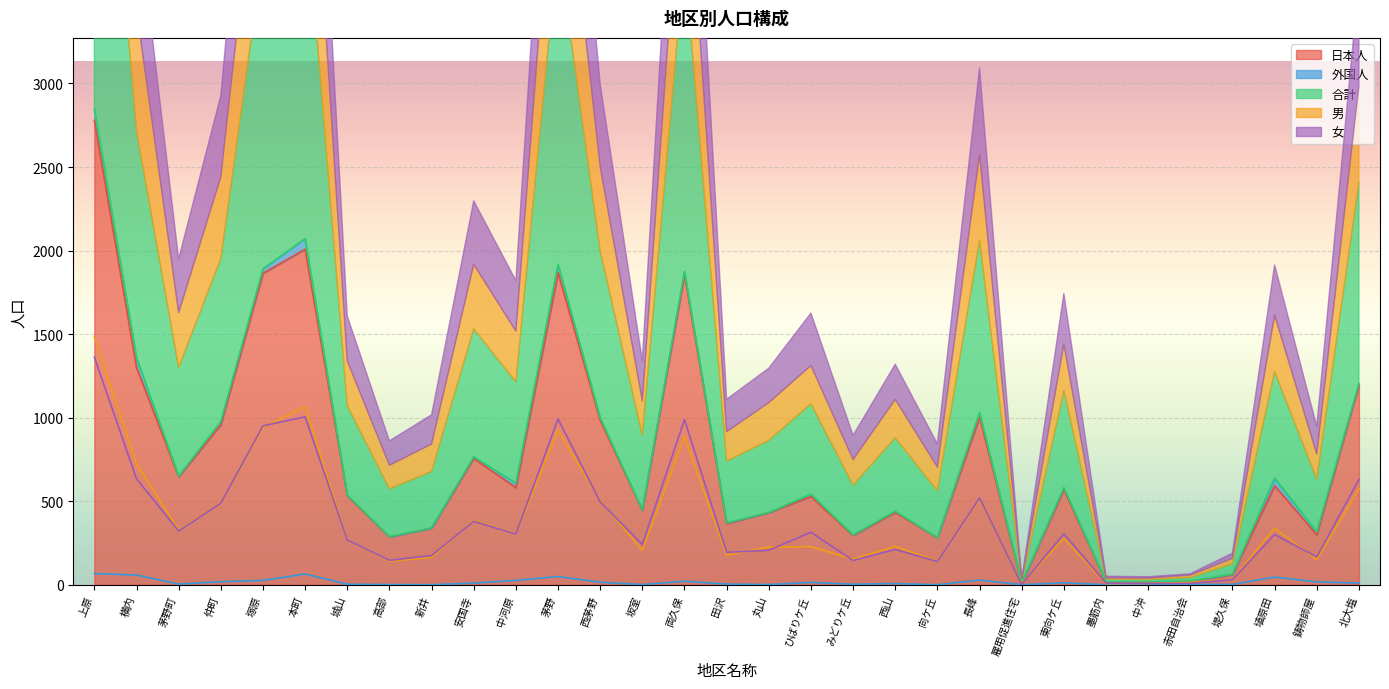

At which category does 外国人 reach its first local peak?

本町